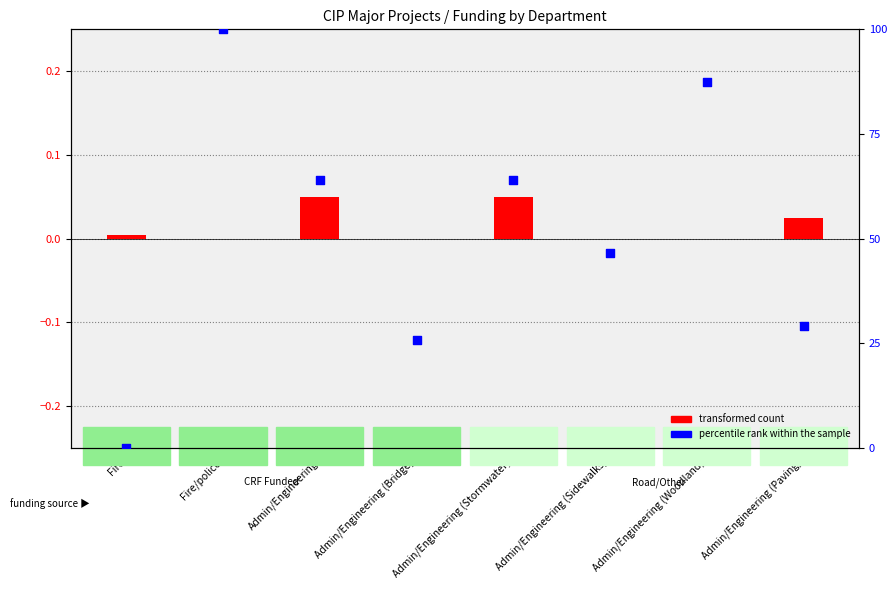

Approximately how many times larger is the value at Admin/Engineering (Bridge) compared to Admin/Engineering (Woodland)?

0.3